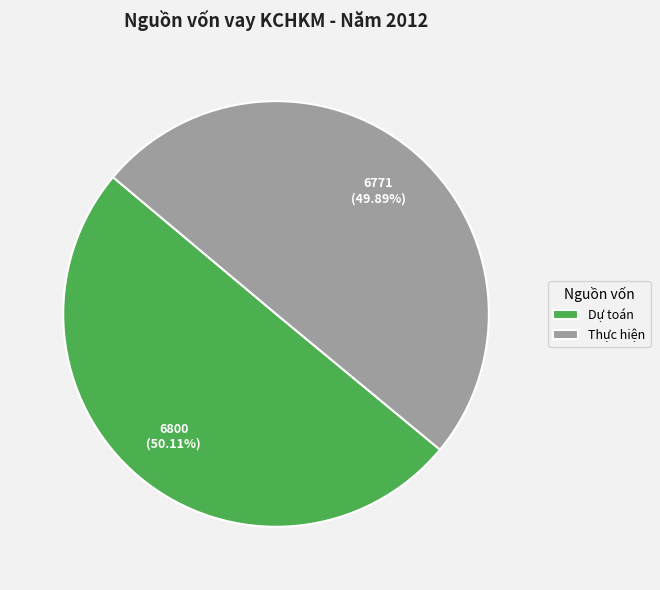

Count the number of slices in the pie.

2